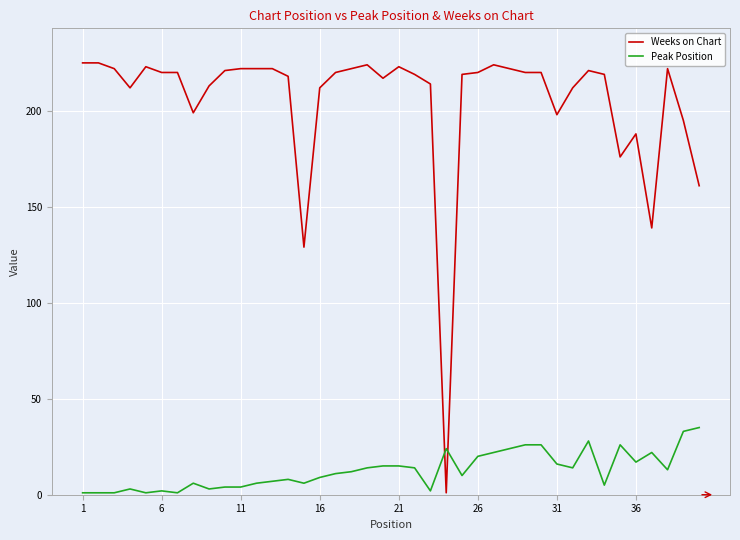

What is the highest value of the Peak Position series?

35